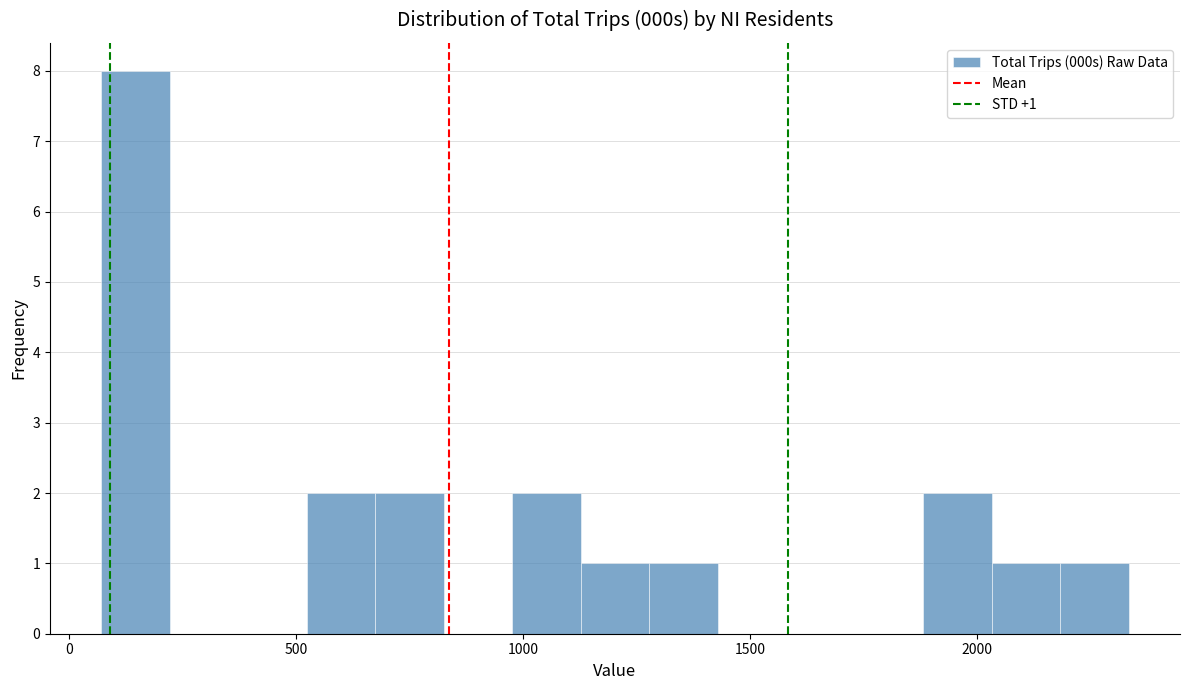

Read against the x-axis, roughly where is the centre of the tallest bar?

150